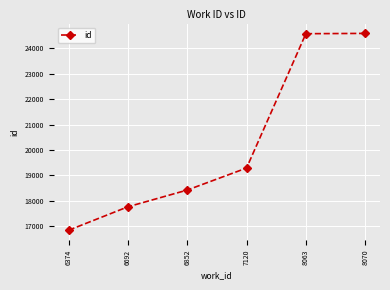

Which has a higher value, 6852 or 8063?

8063